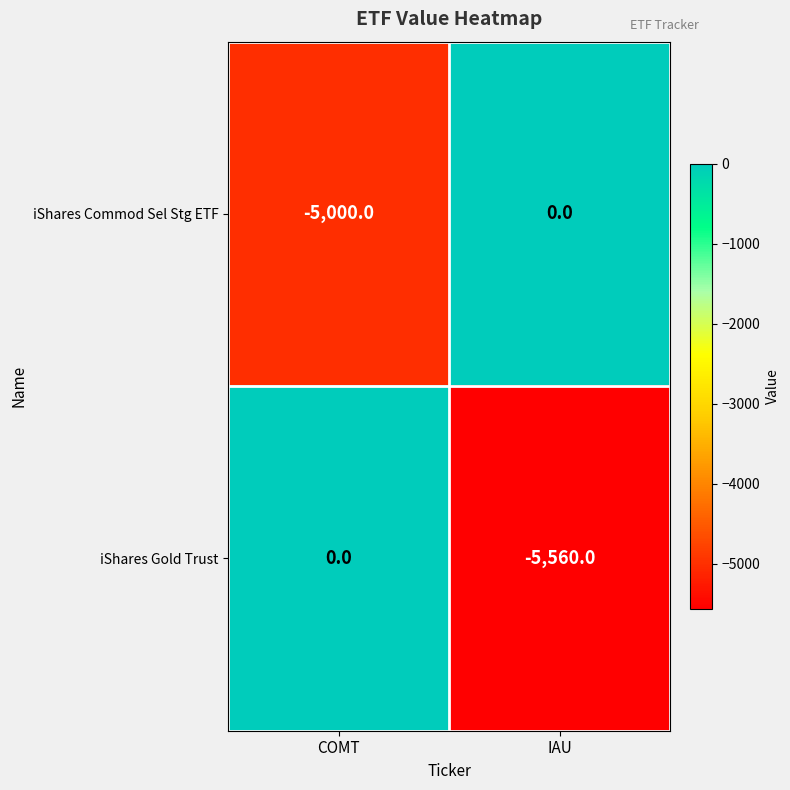

What is the minimum value for iShares Commod Sel Stg ETF?

-5000